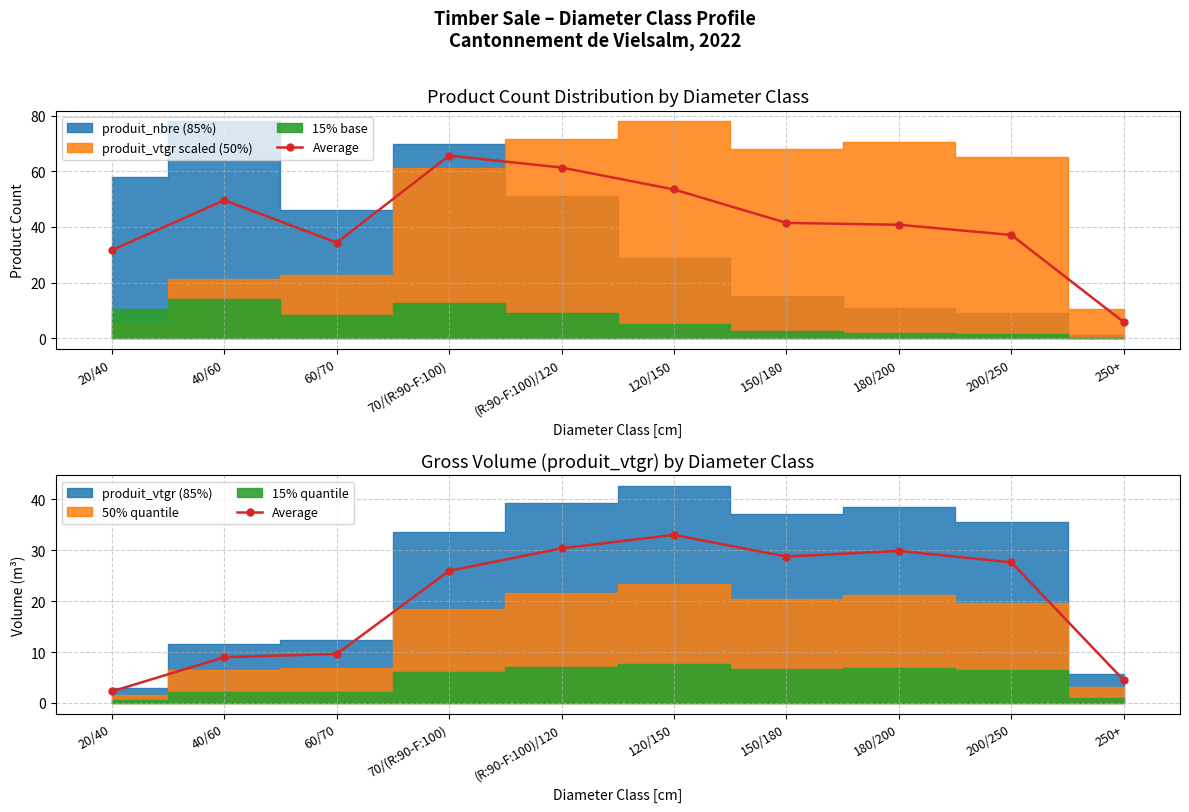

What is the label of the 1st point from the left?

20/40